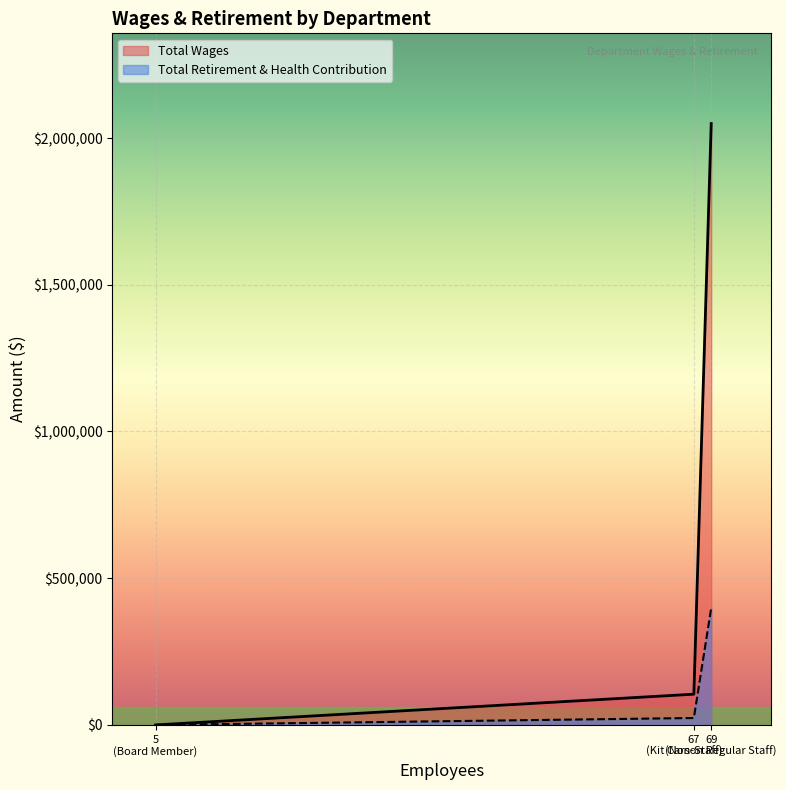

Where does the Total Retirement & Health Contribution series first go above 23567?

Kit Carson Regular Staff